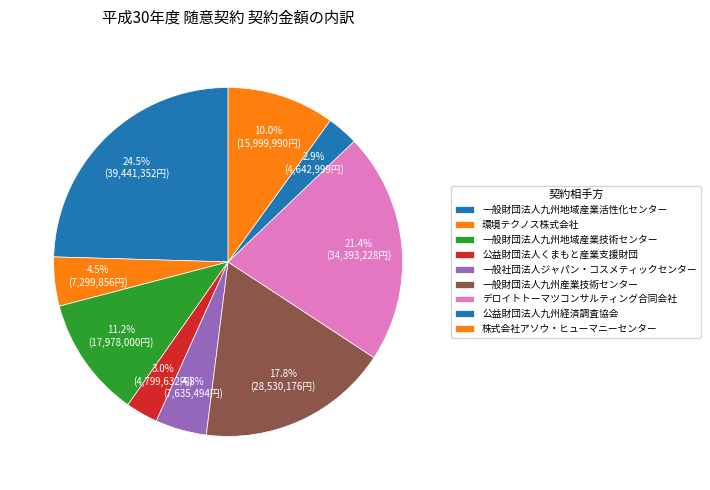

How many segments does this pie chart have?

9